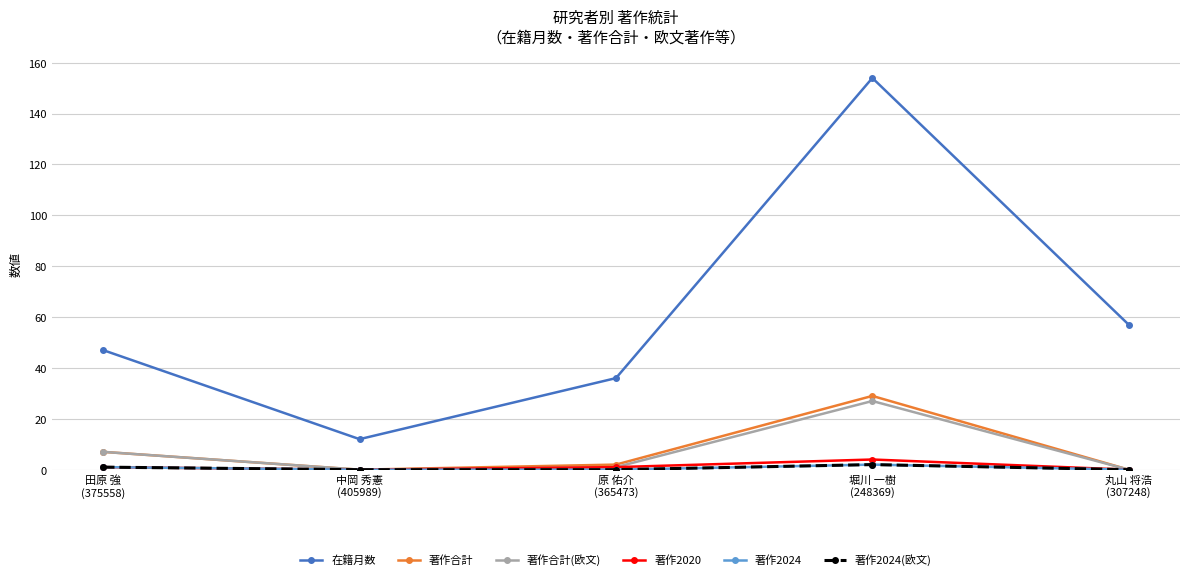

The value of 著作合計 at 田原 強
(375558) is 7. True or false?

True